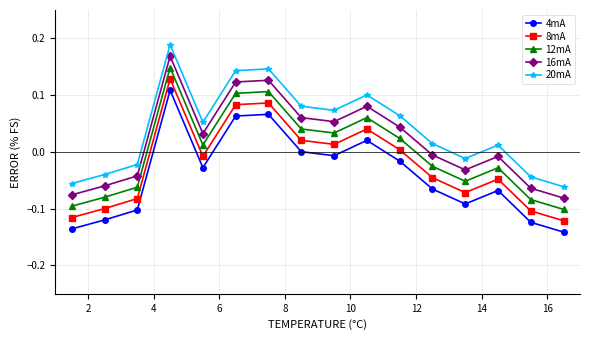

Rank the series by their average value, from lowest to highest.

4mA, 8mA, 12mA, 16mA, 20mA